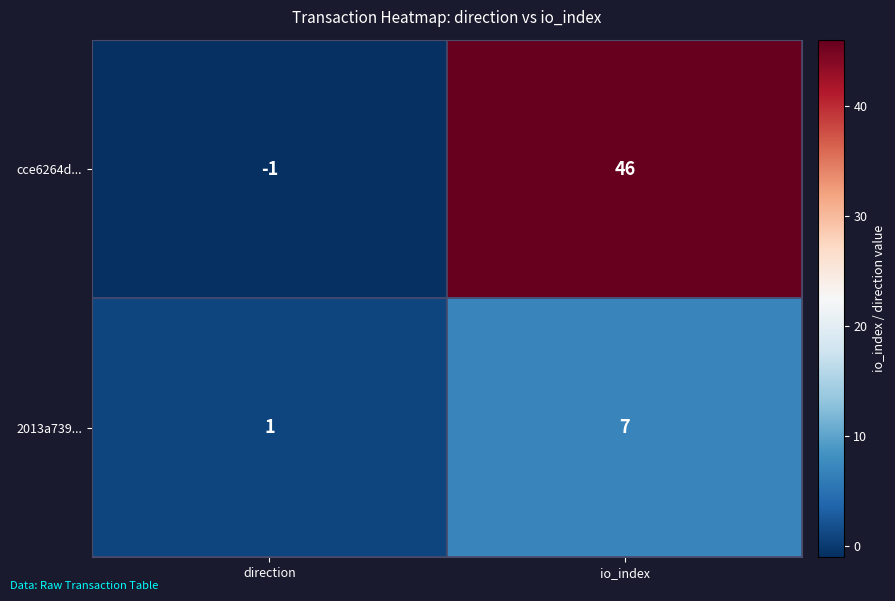

What is the sum of all cce6264d... values?

45